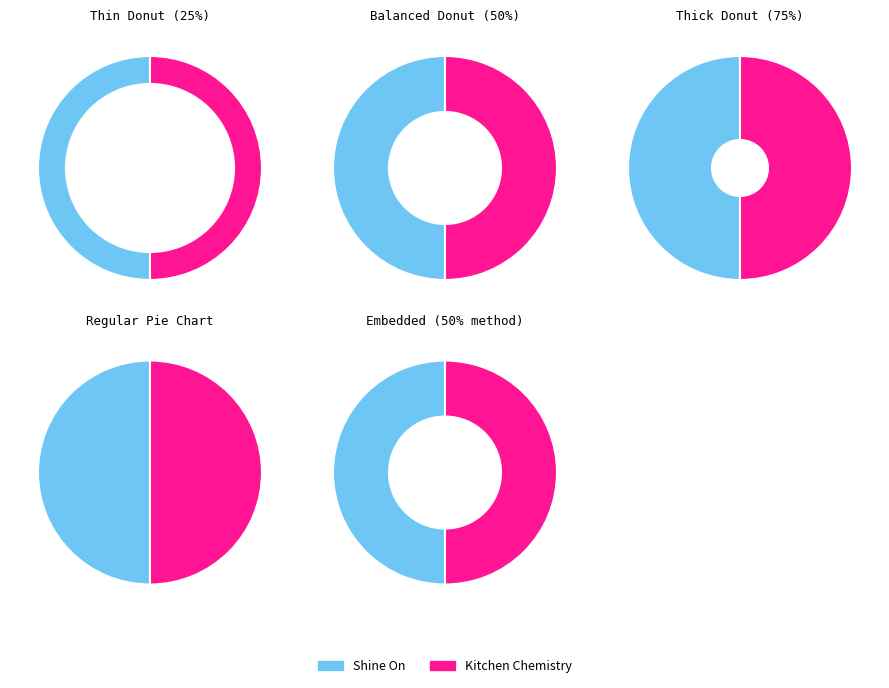

To the nearest percent, what percentage of the pie is Shine On?

50%